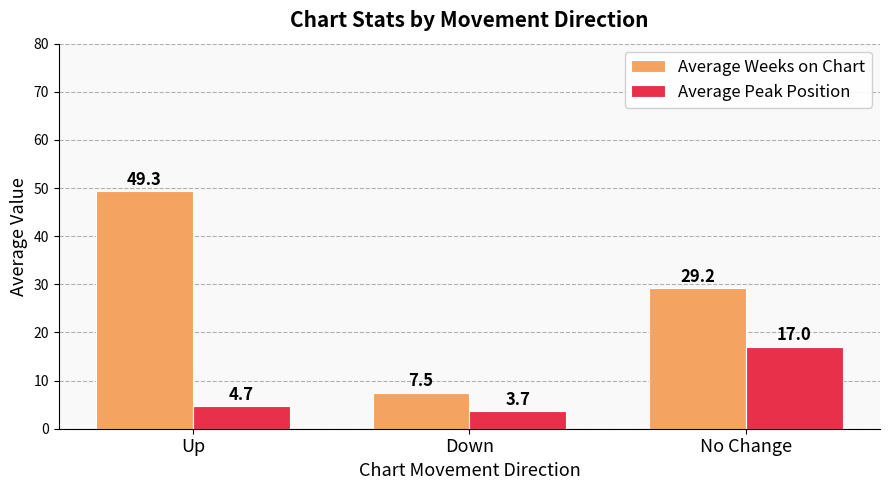

Which label corresponds to the largest value in the chart?

Up